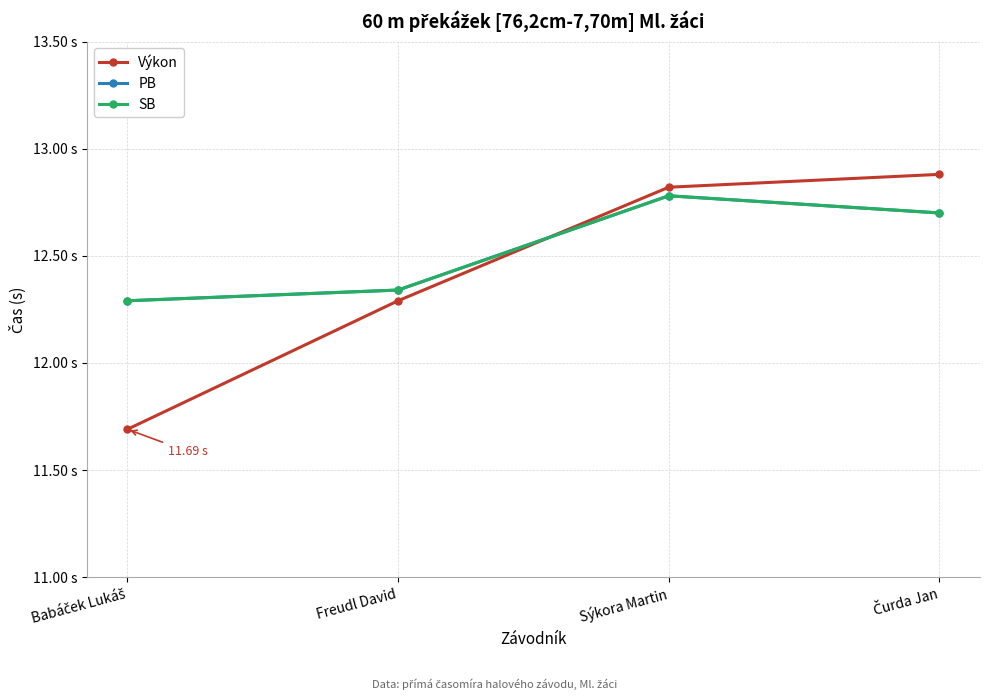

Is this an area chart (filled region under the line)?

No